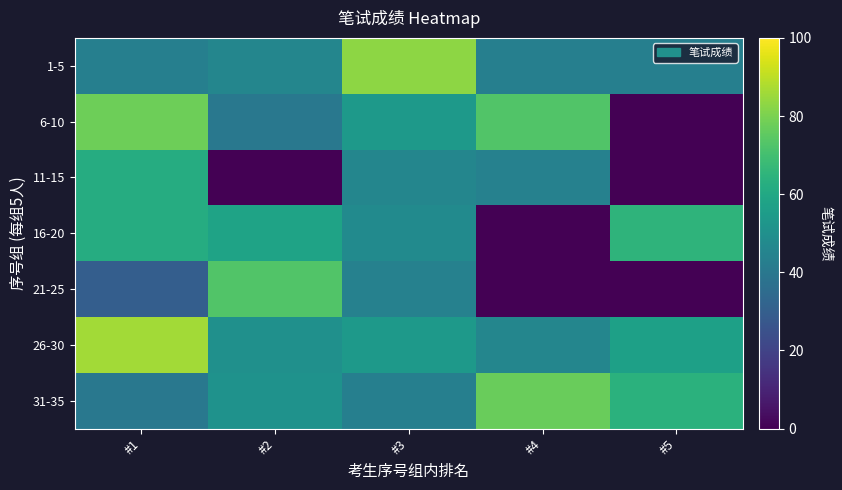

Reading right to left, extract all data points from this chart.

1-5: #5=43	#4=43	#3=83	#2=46	#1=43
6-10: #5=0	#4=73	#3=54	#2=40	#1=78
11-15: #5=0	#4=44	#3=46	#2=0	#1=62
16-20: #5=65	#4=0	#3=48	#2=58	#1=62
21-25: #5=0	#4=0	#3=44	#2=73	#1=30
26-30: #5=57	#4=46	#3=54	#2=50	#1=86
31-35: #5=64	#4=77	#3=43	#2=51	#1=40